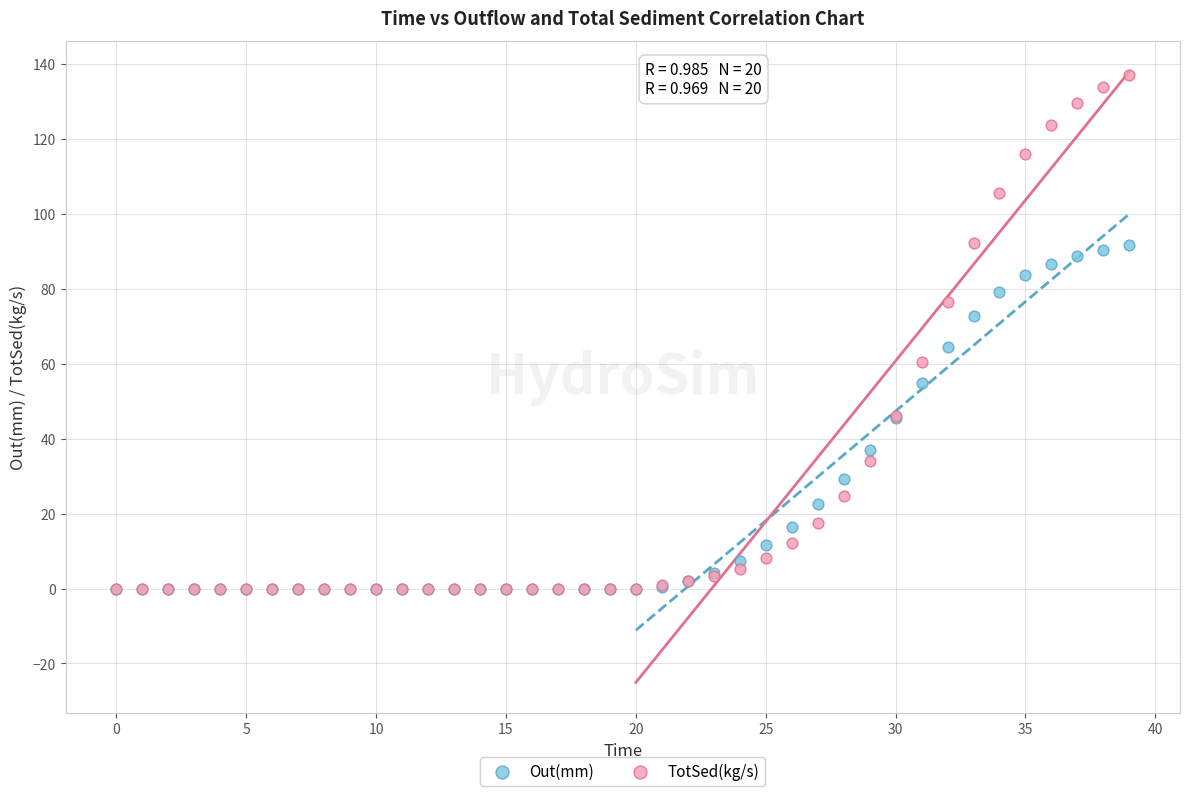

What are all the series names shown in the legend?

Out(mm), TotSed(kg/s)